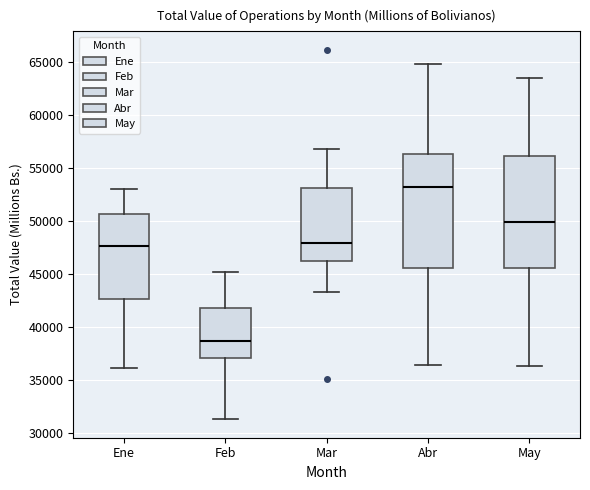

Reading left to right, transcribe this box plot: for each box, give where its median line is, the range the box spans, and where its two whiskers end, as read against the y-axis. The values are not printed on the chart, so give them approximately, as read against the axis.

Ene: median 47500, box 42500 to 50500, whiskers 36000 to 53000
Feb: median 38500, box 37000 to 42000, whiskers 31500 to 45000
Mar: median 48000, box 46000 to 53000, whiskers 43500 to 57000
Abr: median 53000, box 45500 to 56500, whiskers 36500 to 65000
May: median 50000, box 45500 to 56000, whiskers 36500 to 63500